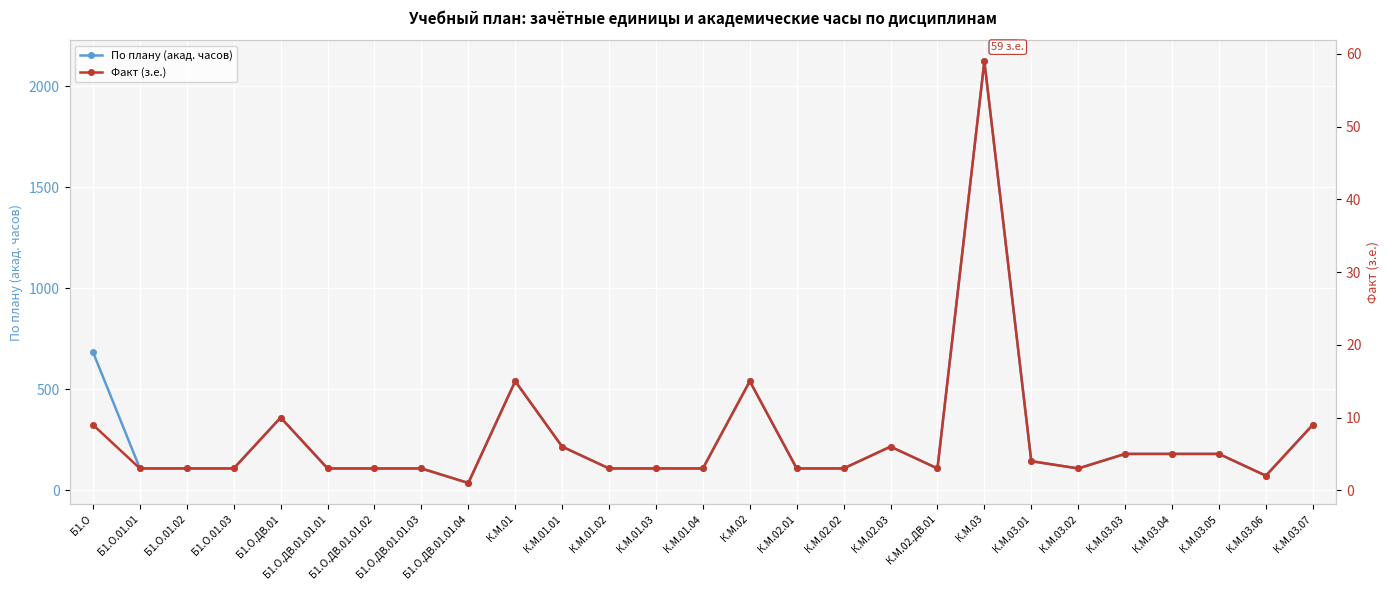

What is the smallest value displayed?

1